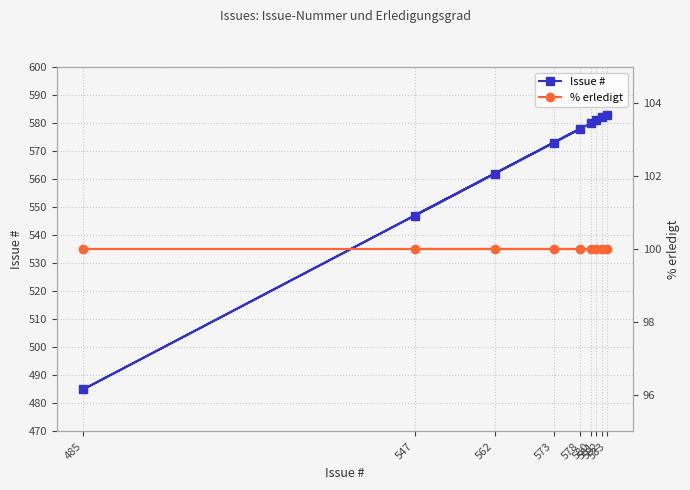

Which series has the largest total across all categories?

Issue #